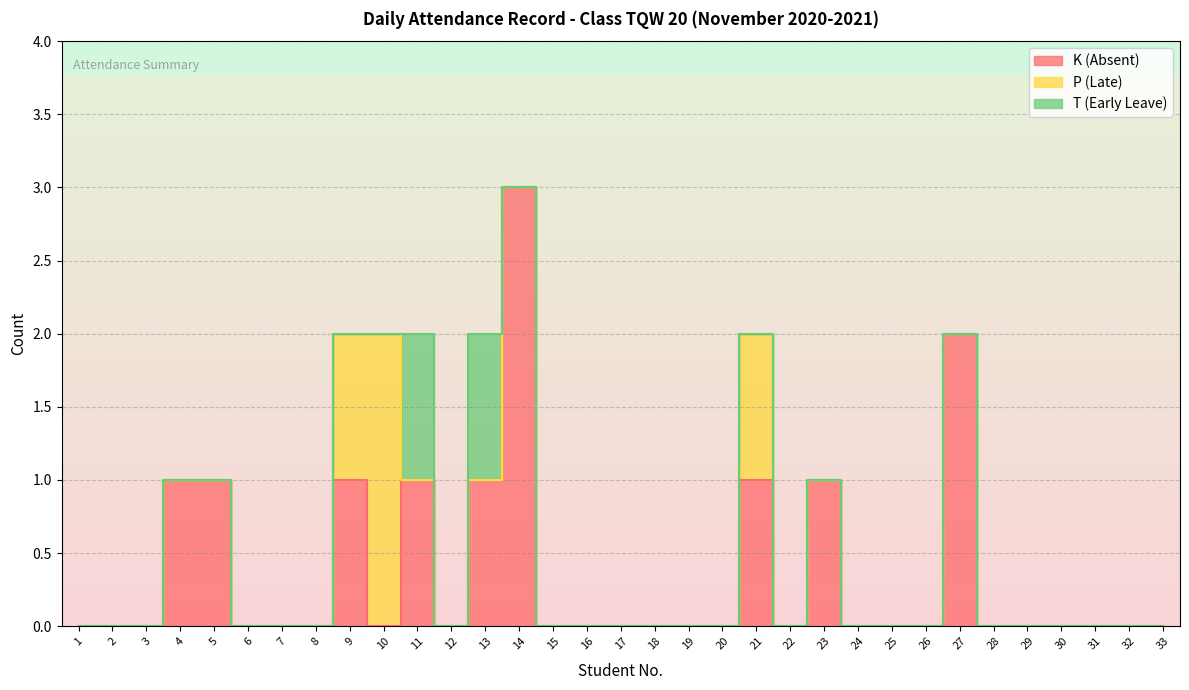

Which label corresponds to the smallest value in the chart?

1